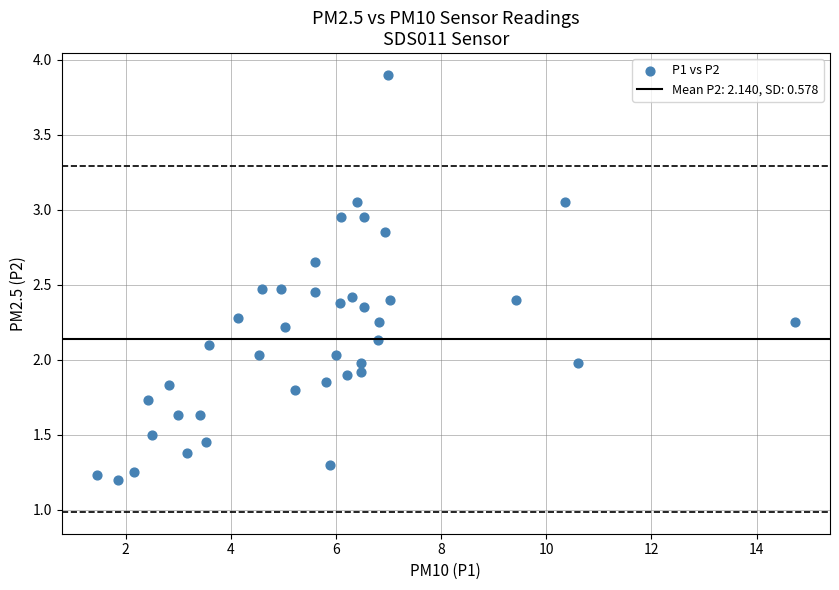

What is the range of X values (max minus min)?

13.3